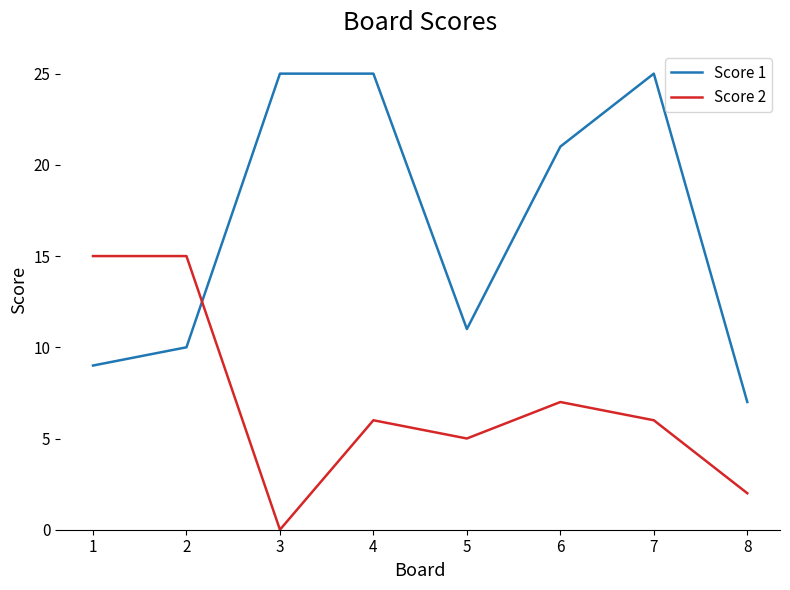

At which label is Score 2 closest to 7?

6